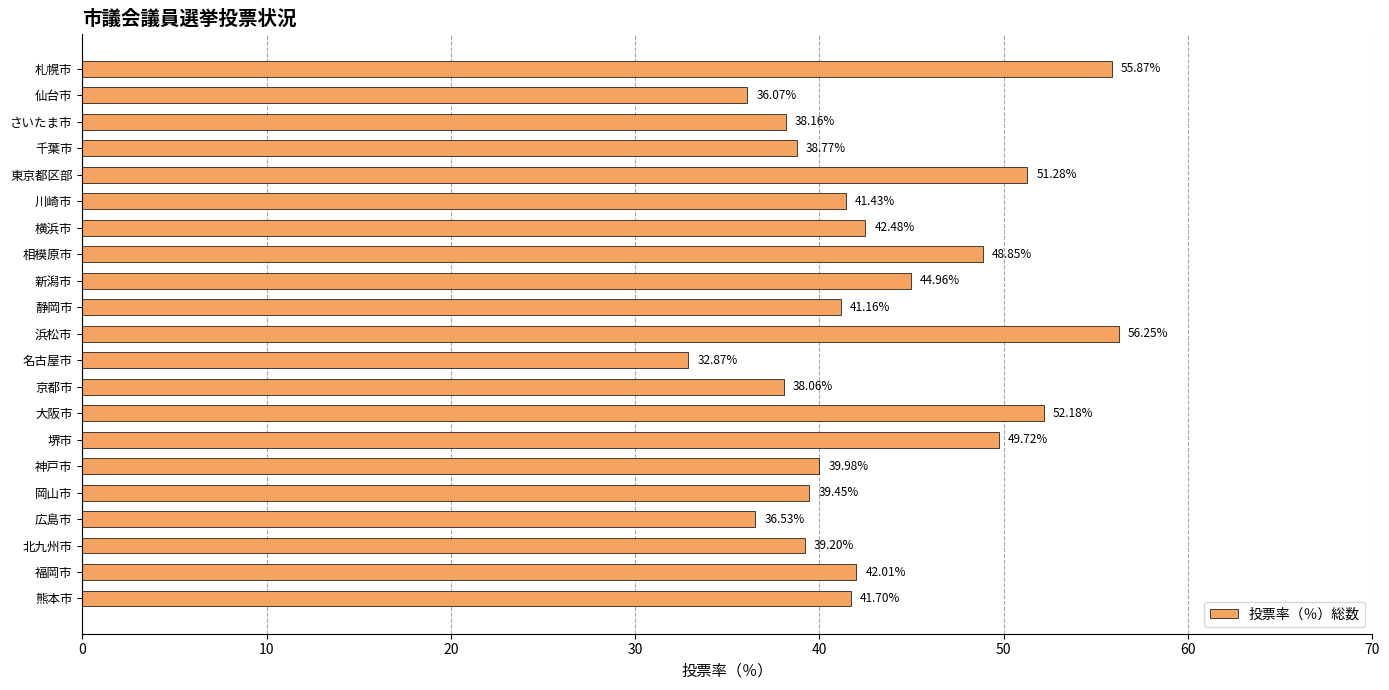

Where is the data nearest to the value 44?

新潟市